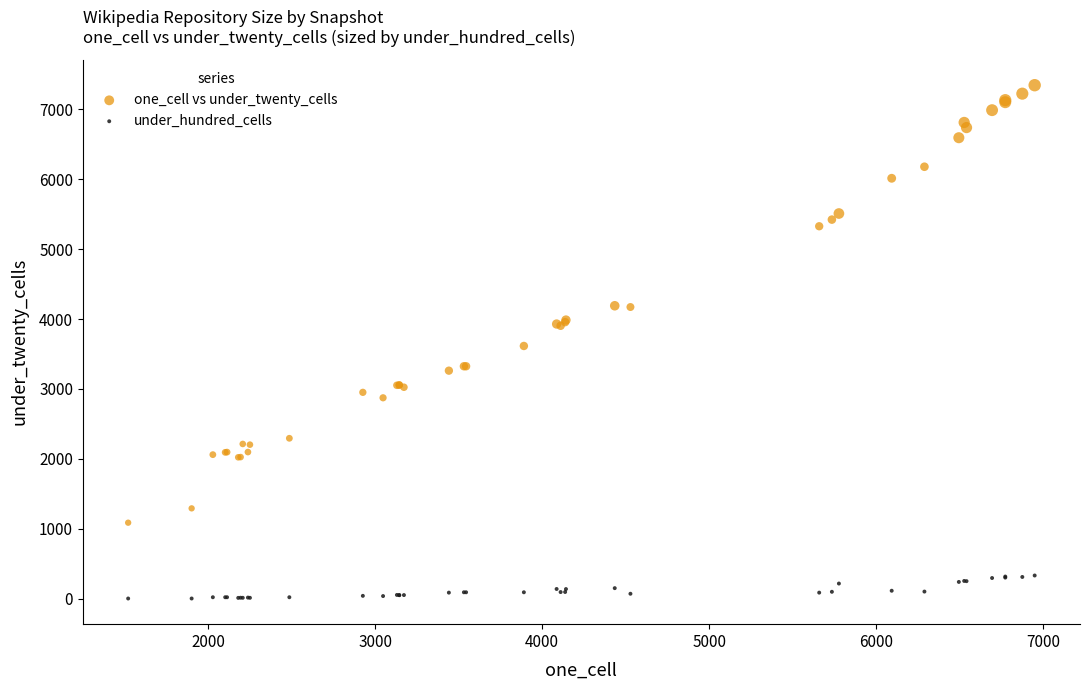

Which series has the largest Y range (max minus min)?

one_cell vs under_twenty_cells